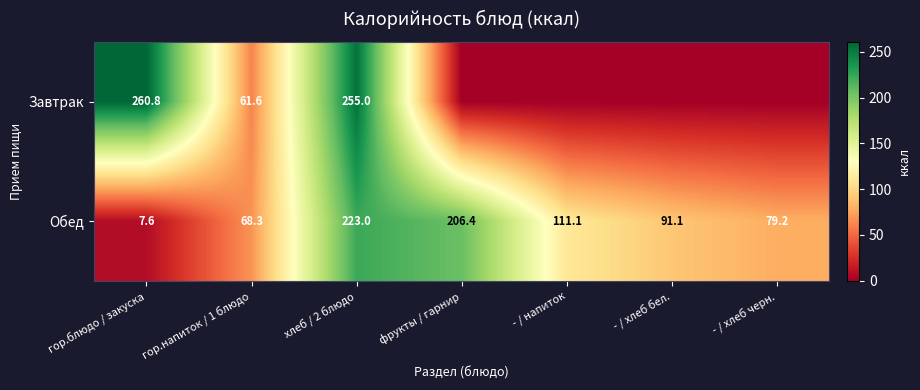

What is the approximate value of Обед at хлеб / 2 блюдо?

223.0